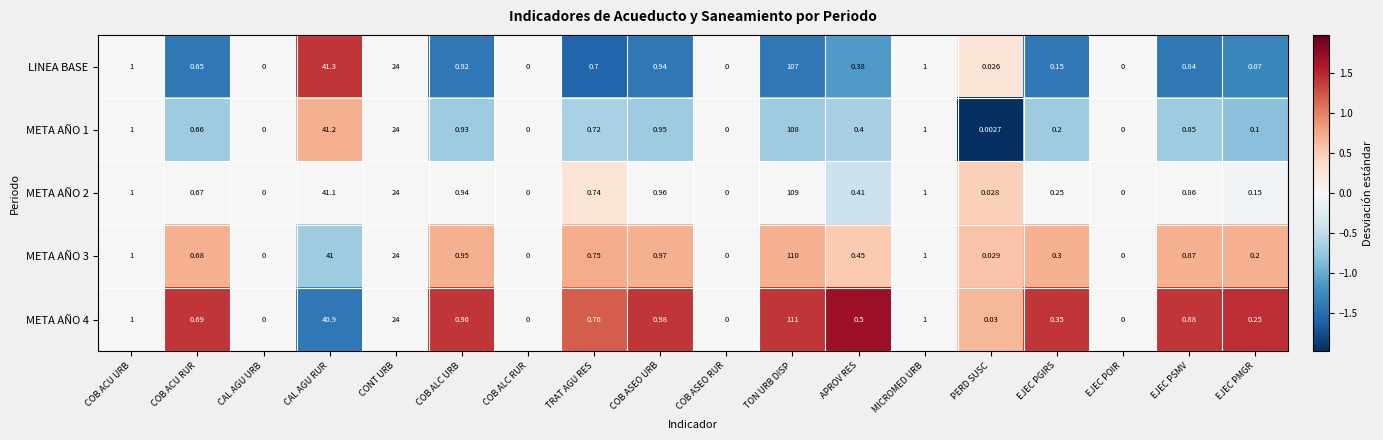

At which label is META AÑO 2 closest to 54?

CAL AGU RUR